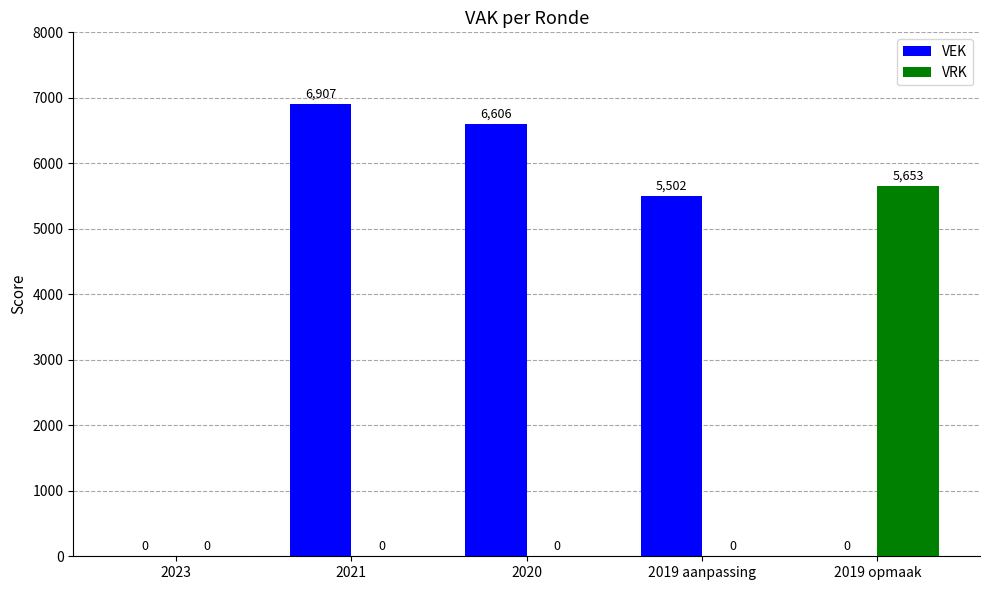

Is it true that VEK equals 6606 at 2020?

True